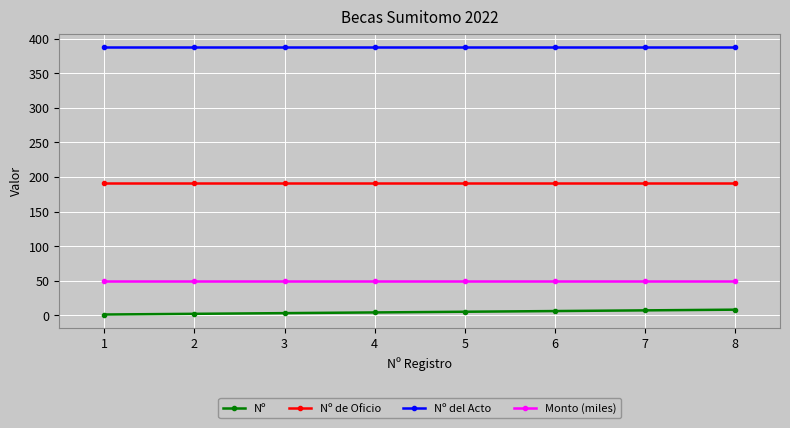

Is this an area chart (filled region under the line)?

No